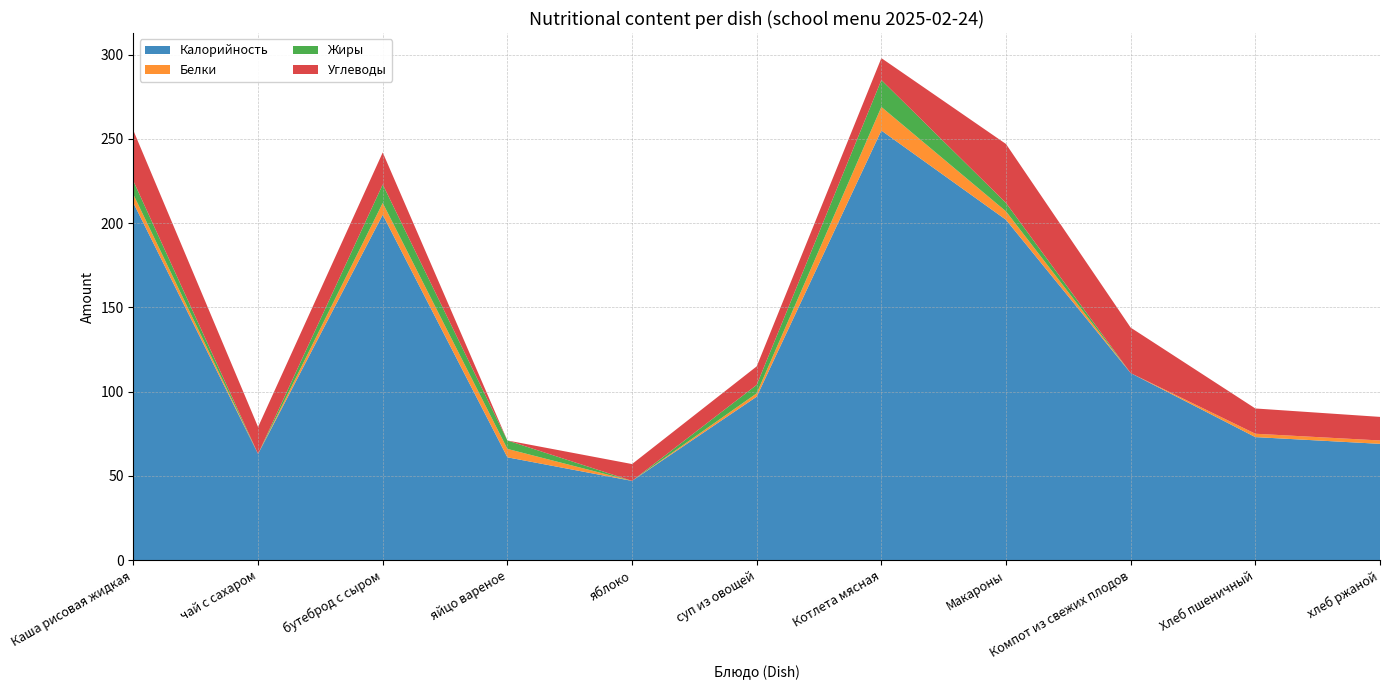

Reading right to left, transcribe all the data shown in this chart.

Калорийность: 69	73	111	202	255	97	47	61	205	63	212
Белки: 2	2	0	5	14	2	0	5	7	0	5
Жиры: 0	0	0	5	16	5	0	5	11	0	8
Углеводы: 14	15	27	35	13	11	10	0	19	16	30